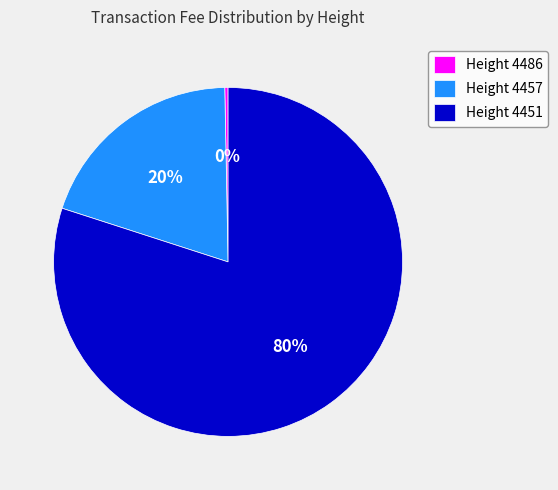

Do Height 4451 and Height 4457 together represent more than half of the pie?

Yes